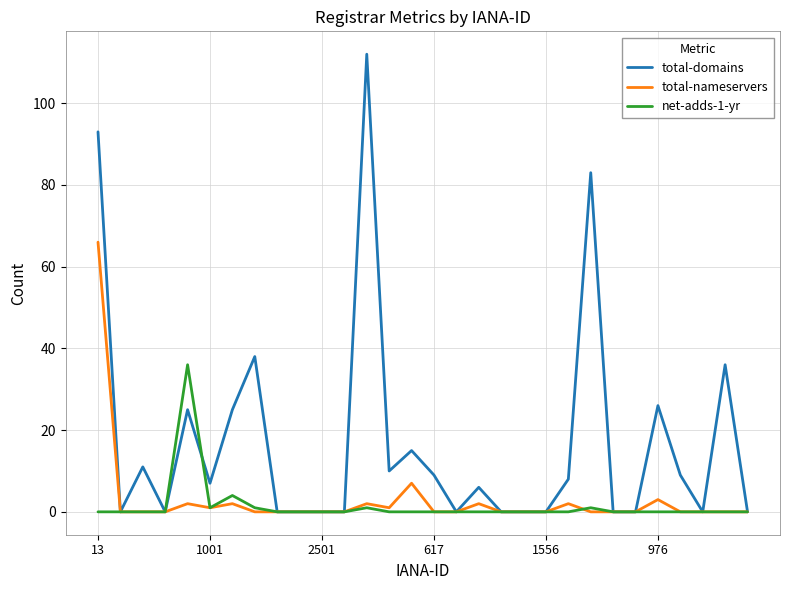

Which series has the largest total across all categories?

total-domains